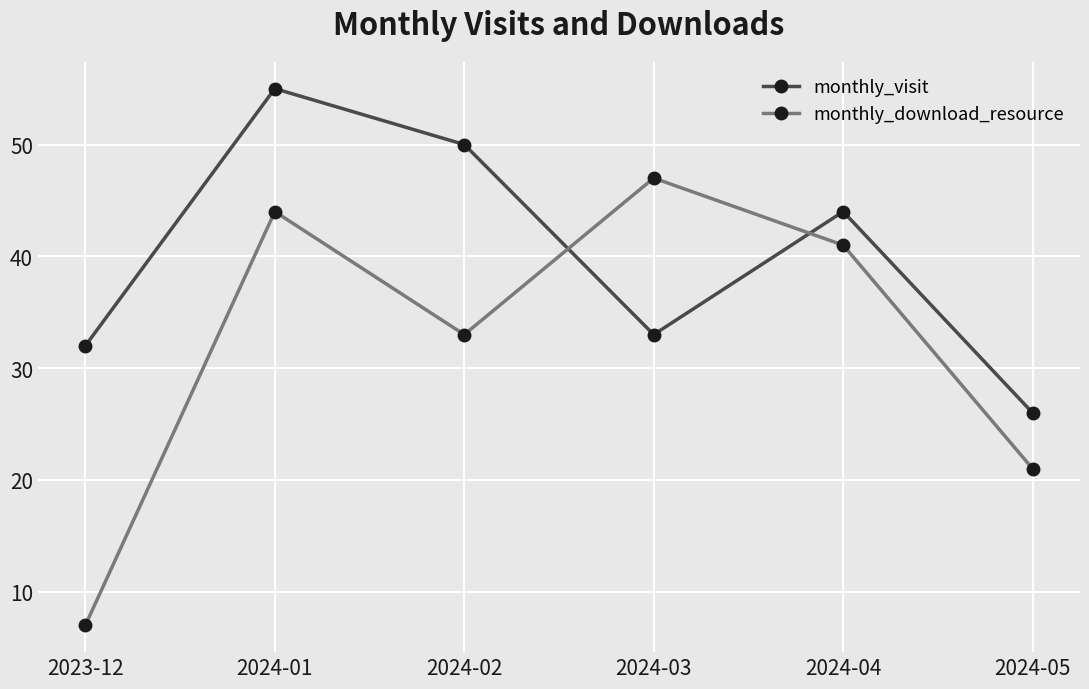

How many interior local peaks does the monthly_download_resource series have?

2